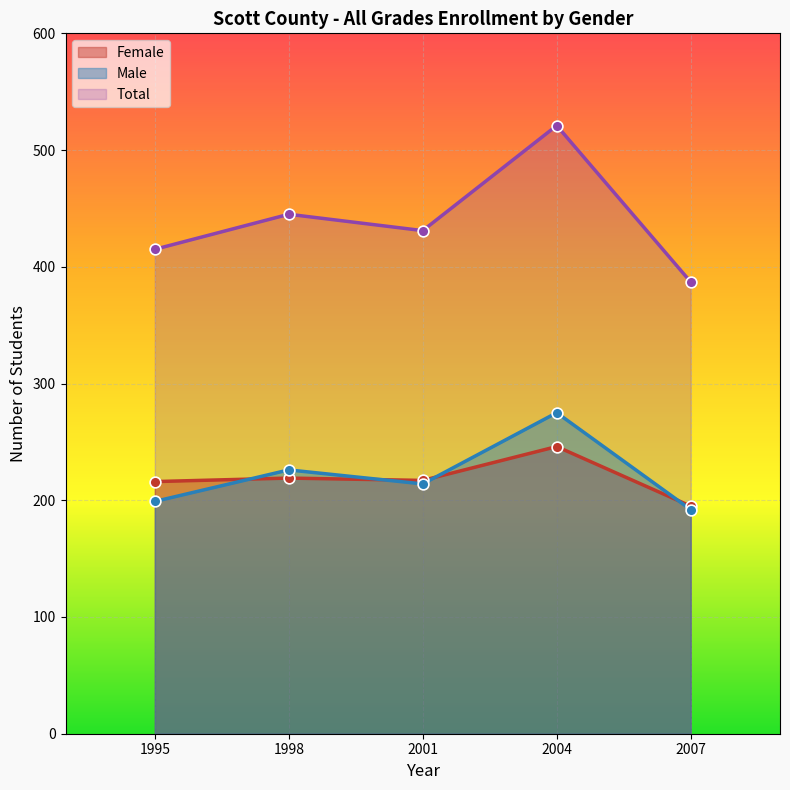

Which series contains the highest Y value?

Total